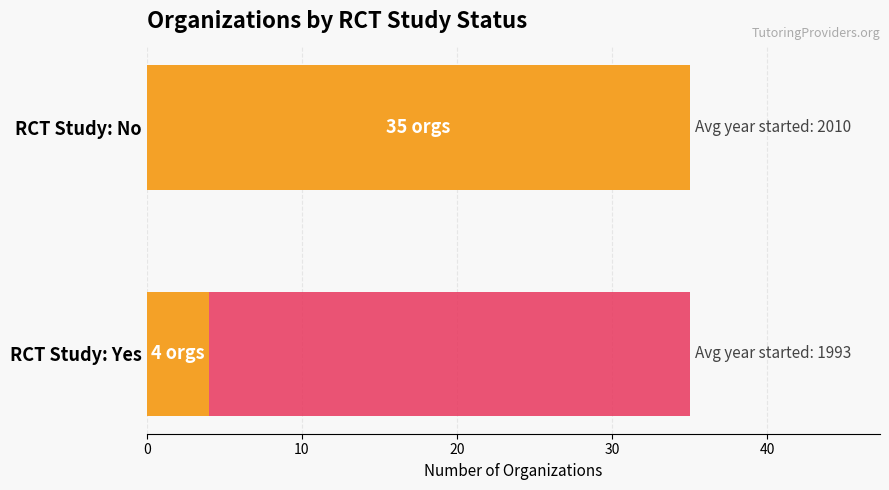

Which has a higher value, 10 or 0?

10